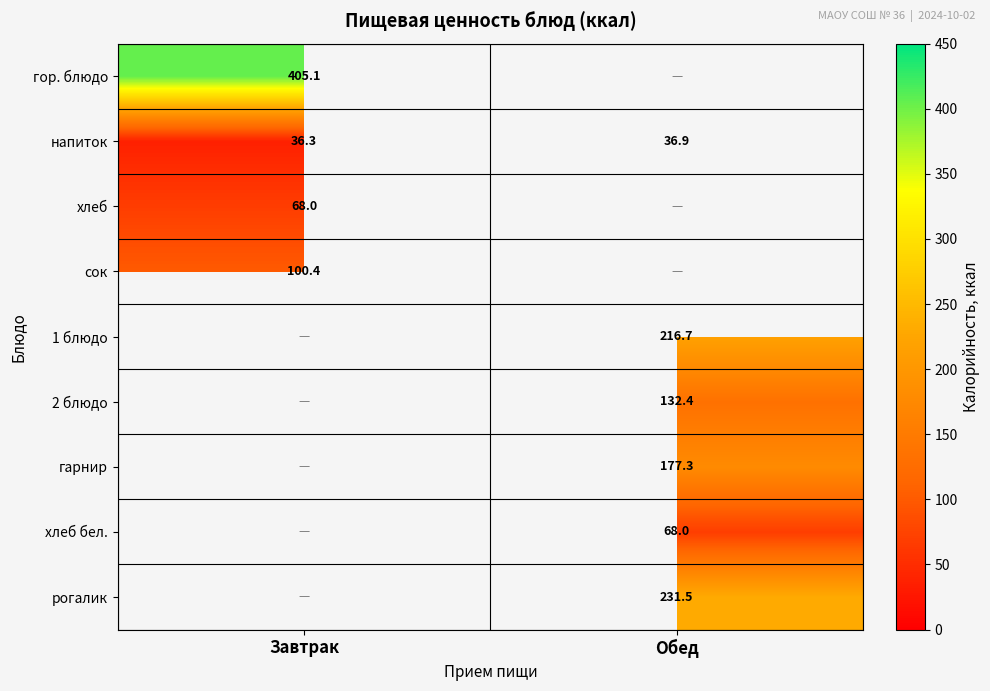

Where is хлеб nearest to the value 68?

Завтрак